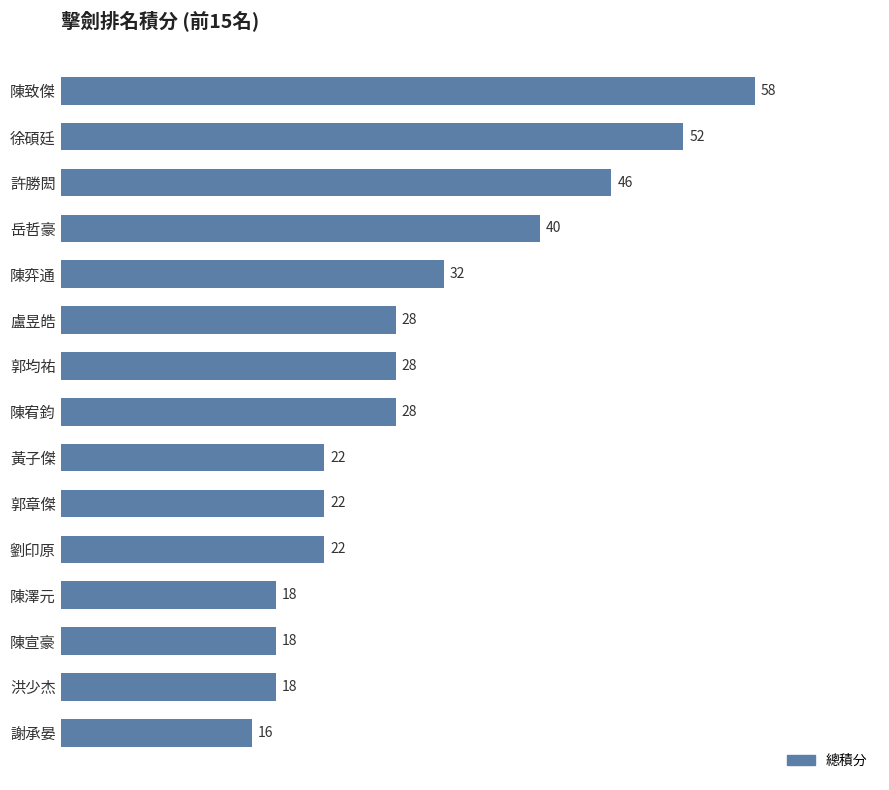

The value at 岳哲豪 is 71. True or false?

False